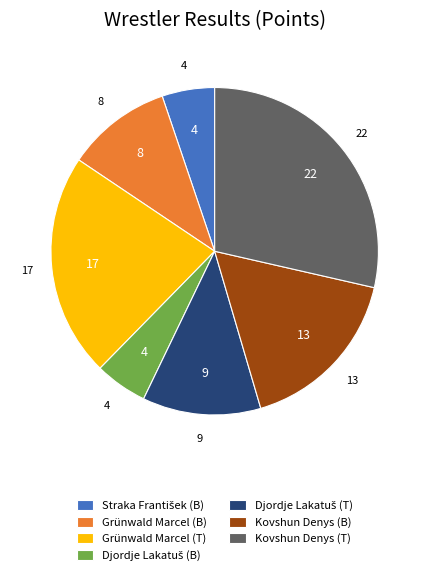

Is it true that Grünwald Marcel (T) is 22% of the pie?

True